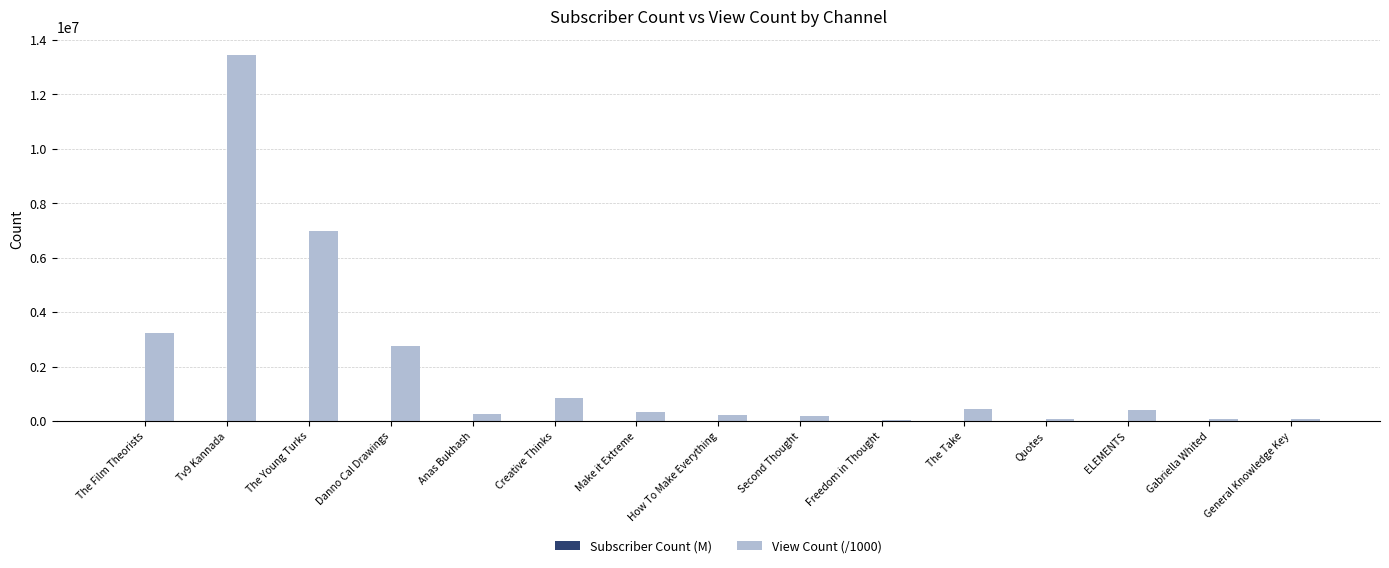

True or false: View Count (/1000) has a value of 1437578.3 at Creative Thinks.

False